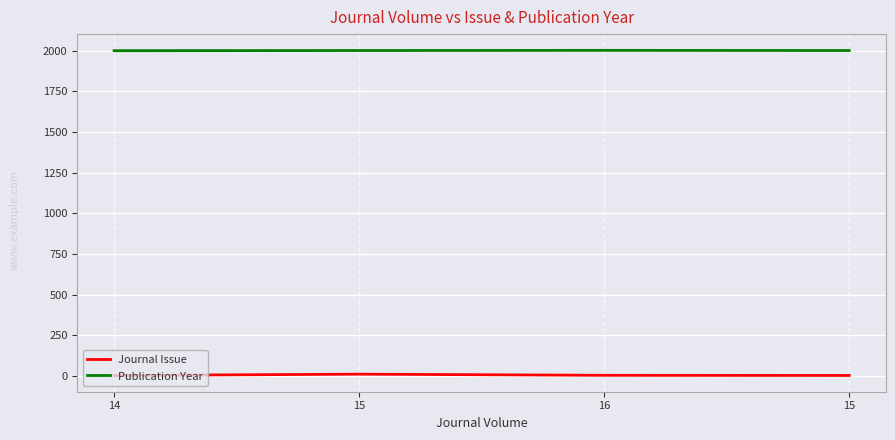

True or false: Publication Year and Journal Issue cross at least once.

False